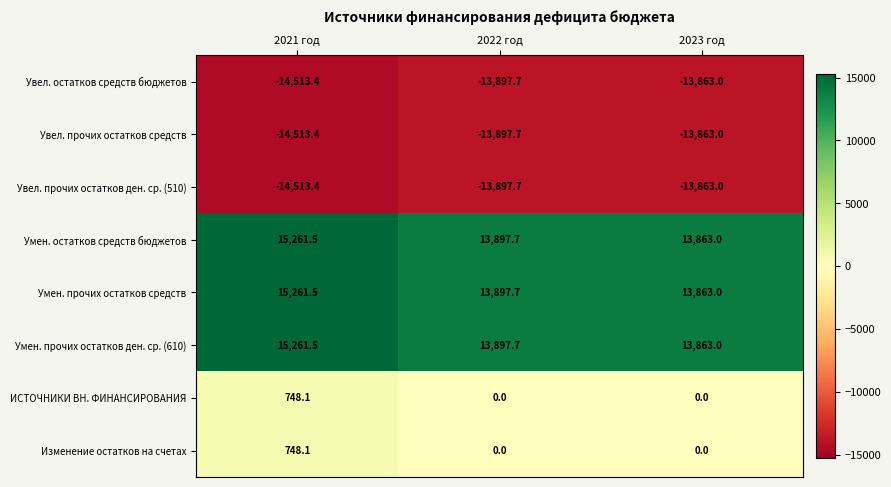

What is the greatest value displayed?

15261.5